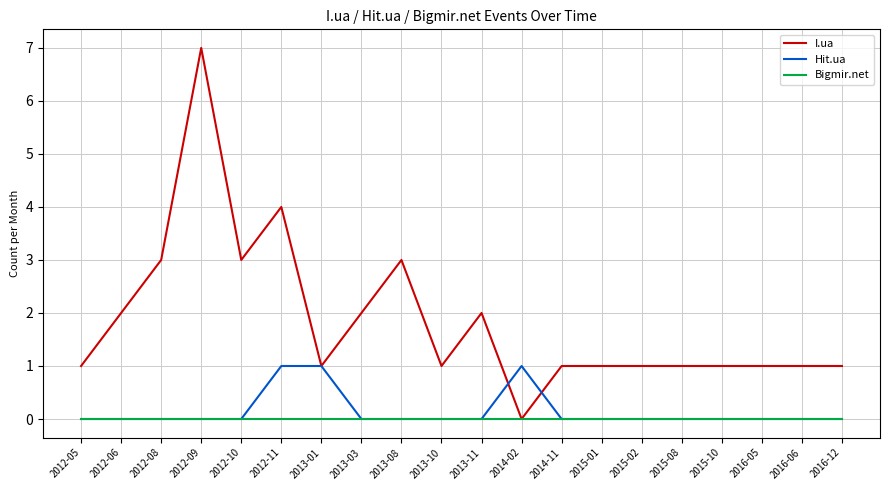

Is this an area chart (filled region under the line)?

No